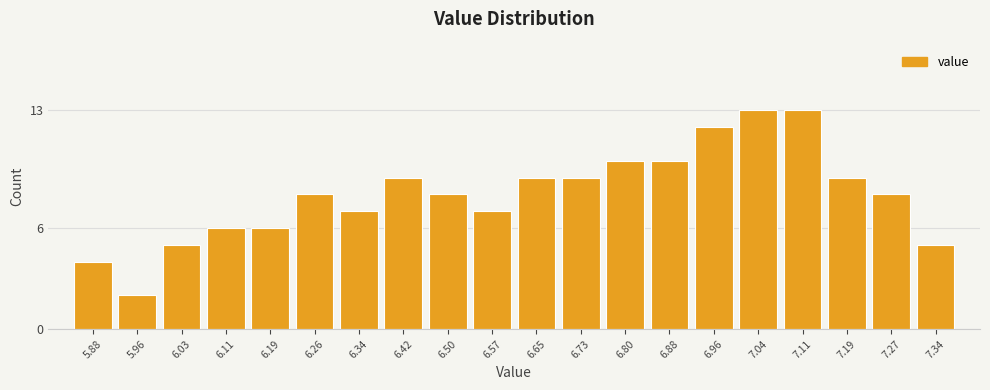

Reading left to right, extract all data points from this chart.

4	2	5	6	6	8	7	9	8	7	9	9	10	10	12	13	13	9	8	5